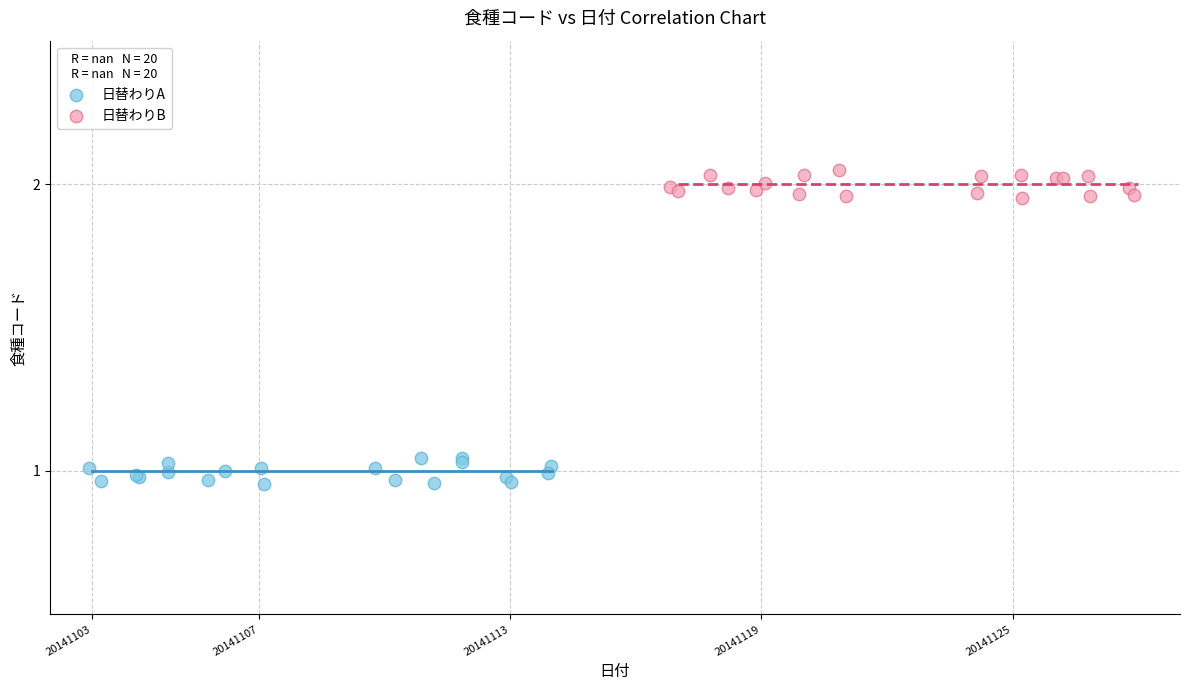

Which series contains the highest Y value?

日替わりB